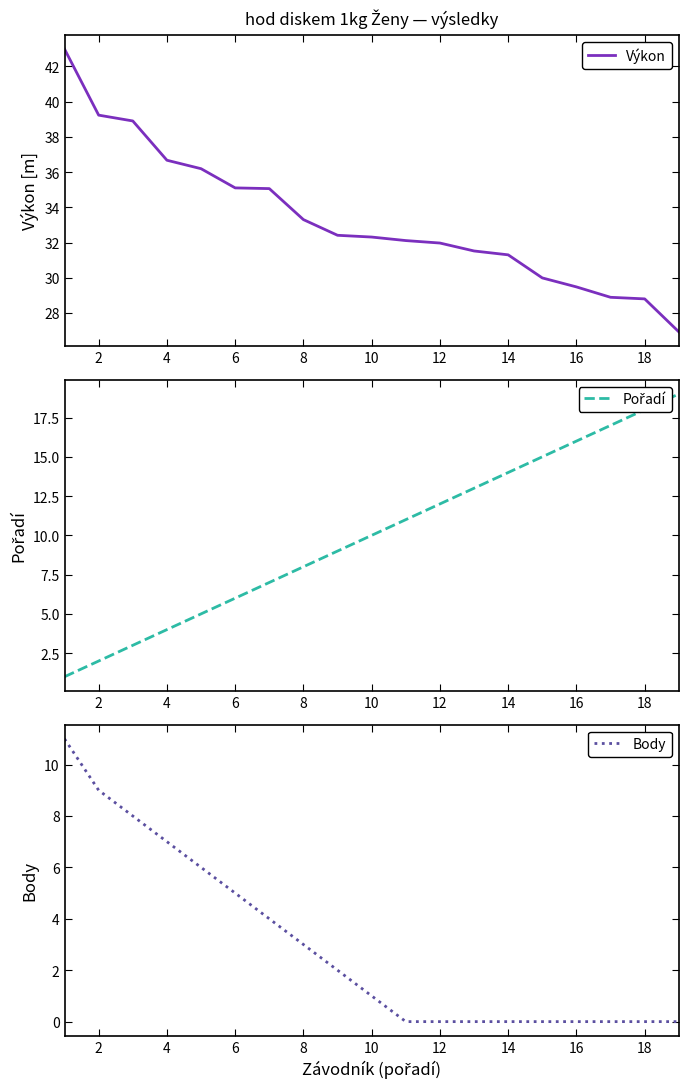

Rank the series by their average value, from lowest to highest.

Body, Pořadí, Výkon